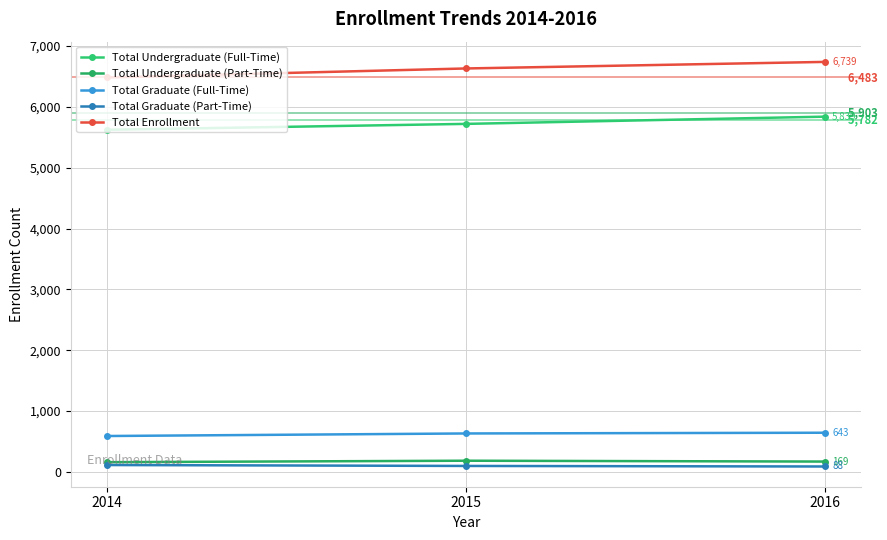

True or false: Total Undergraduate (Part-Time) has a value of 159 at 2014.

True